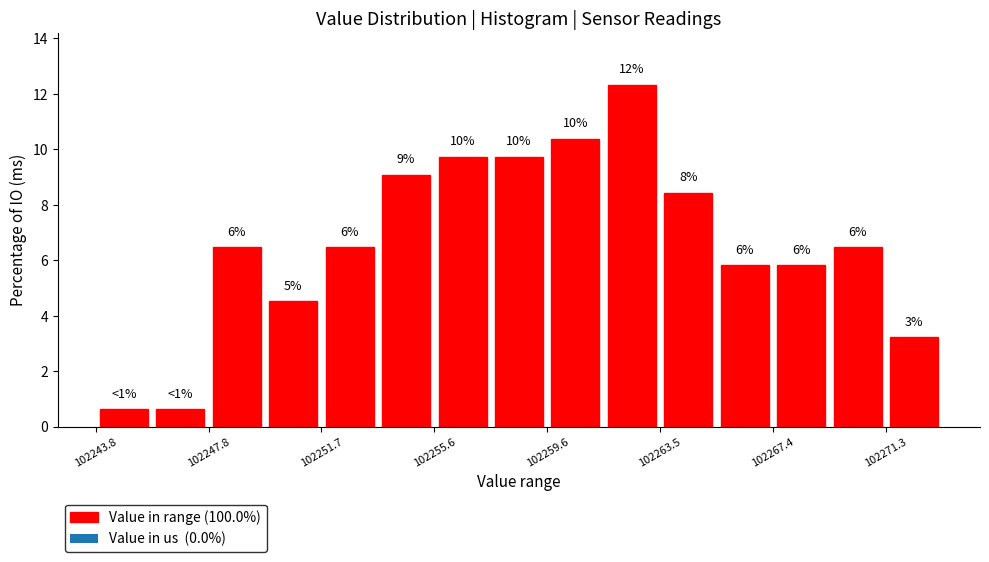

Read against the x-axis, roughly where is the centre of the tallest bar?

102262.5